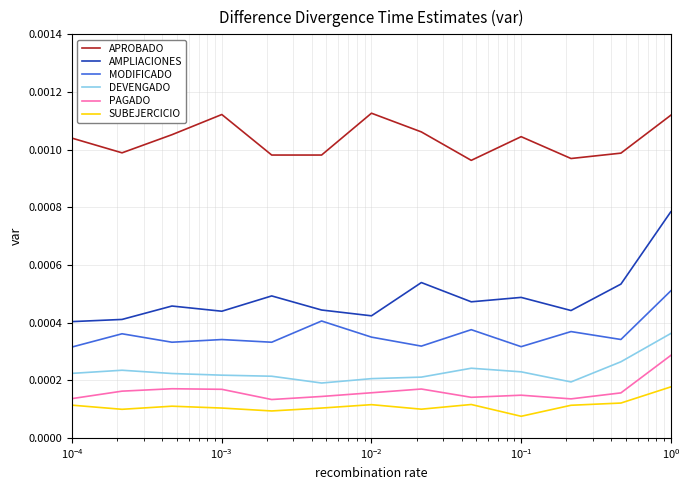

Which series has the largest range (max minus min)?

AMPLIACIONES